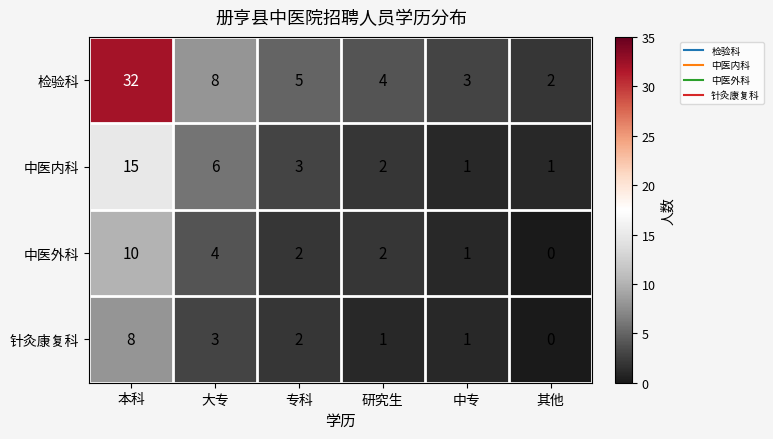

Which series has the largest total across all categories?

检验科